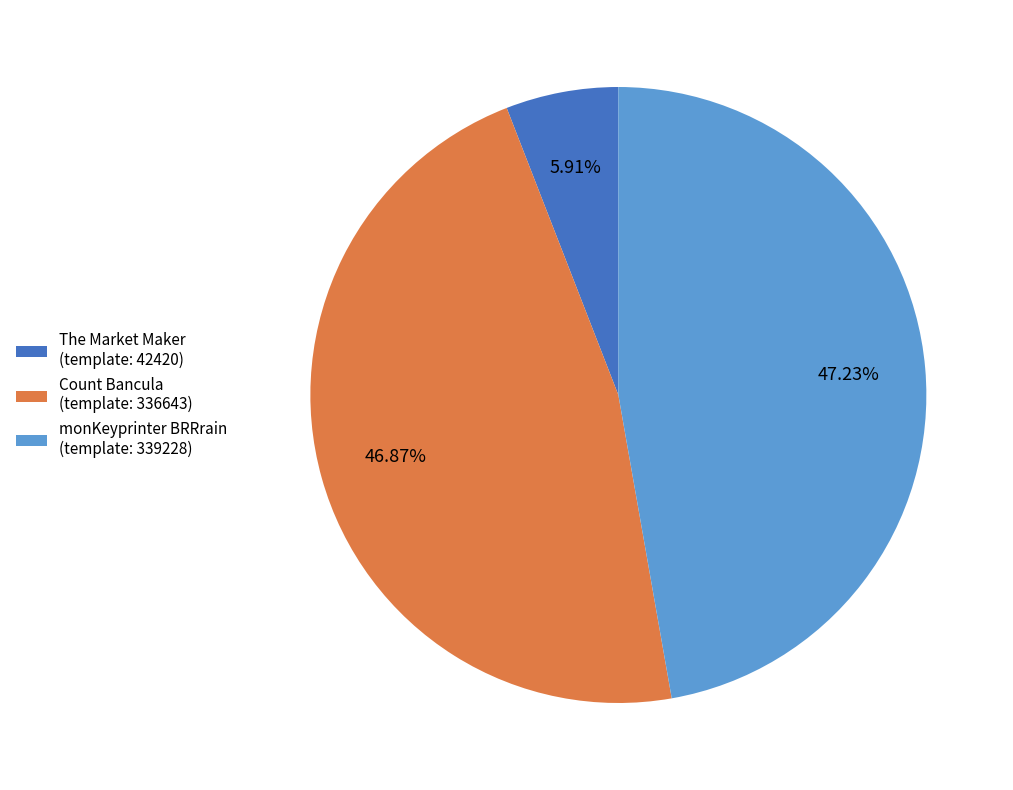

Is there a majority slice in this chart?

No